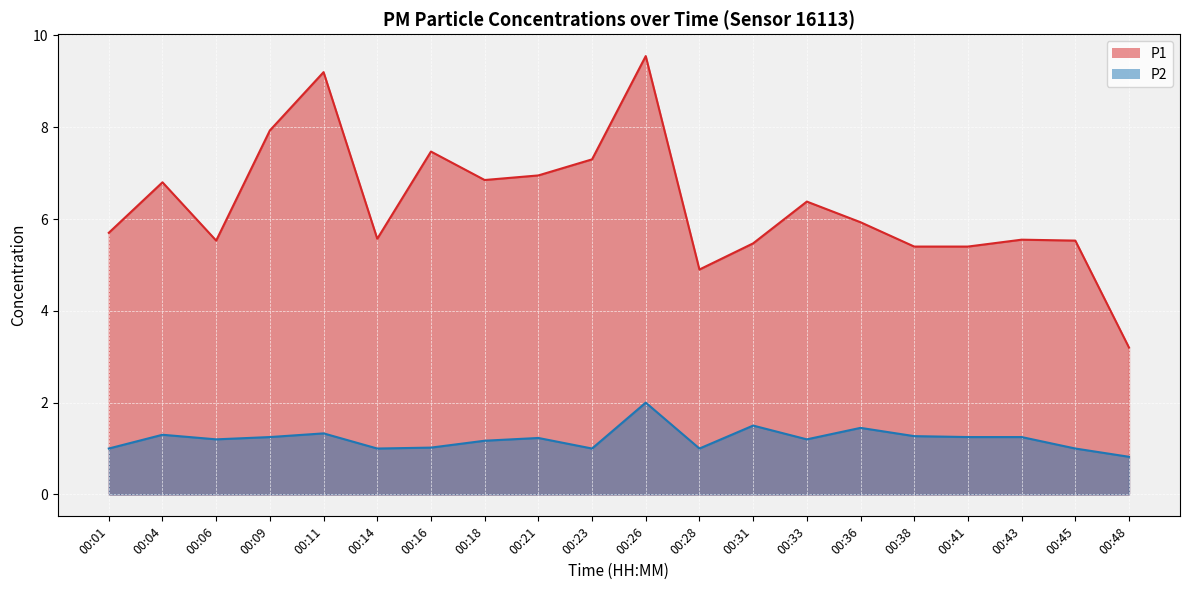

Which series has the largest range (max minus min)?

P1